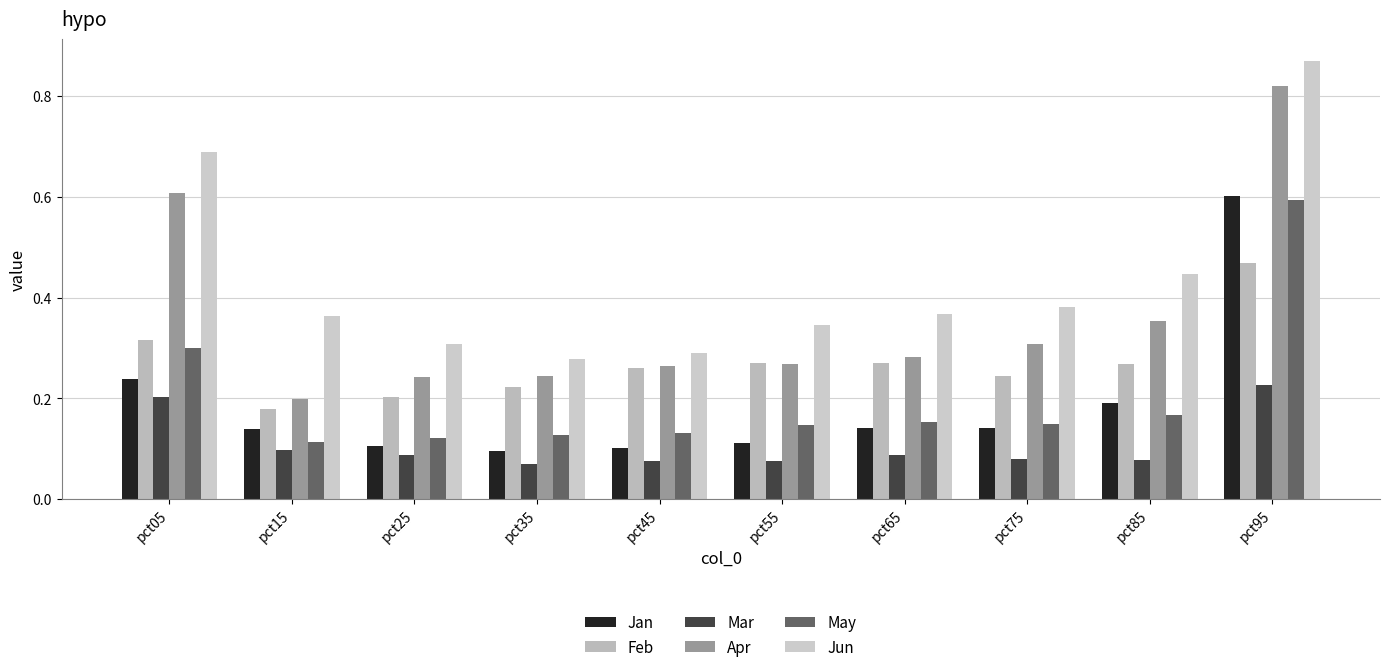

What is the difference between the second highest and second lowest values in the Mar series?

0.1